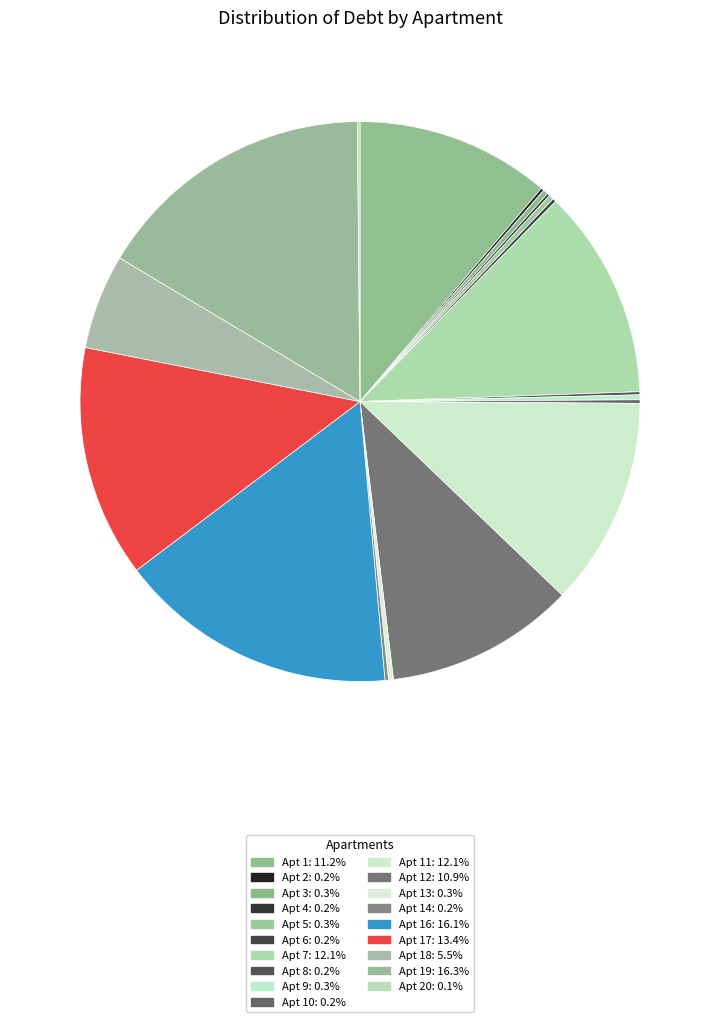

Which category has the biggest portion of the pie?

19